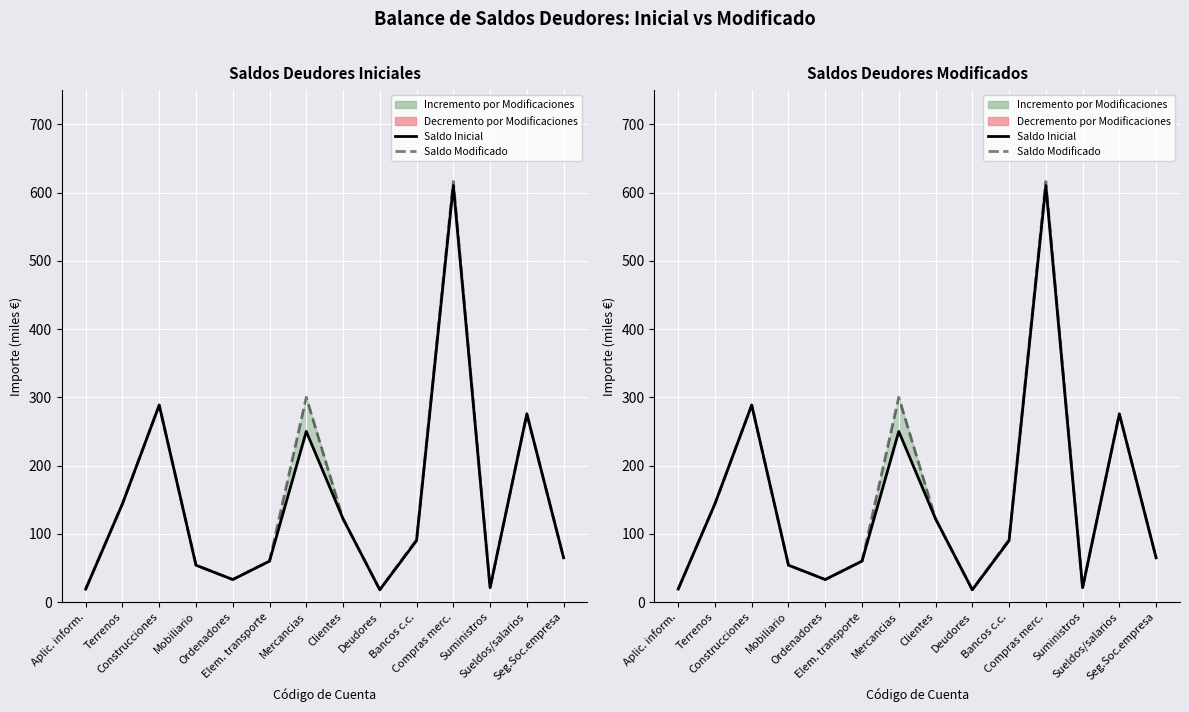

At Bancos c.c., list the series in order from largest to smallest.

Saldos Modificados, Saldos Iniciales